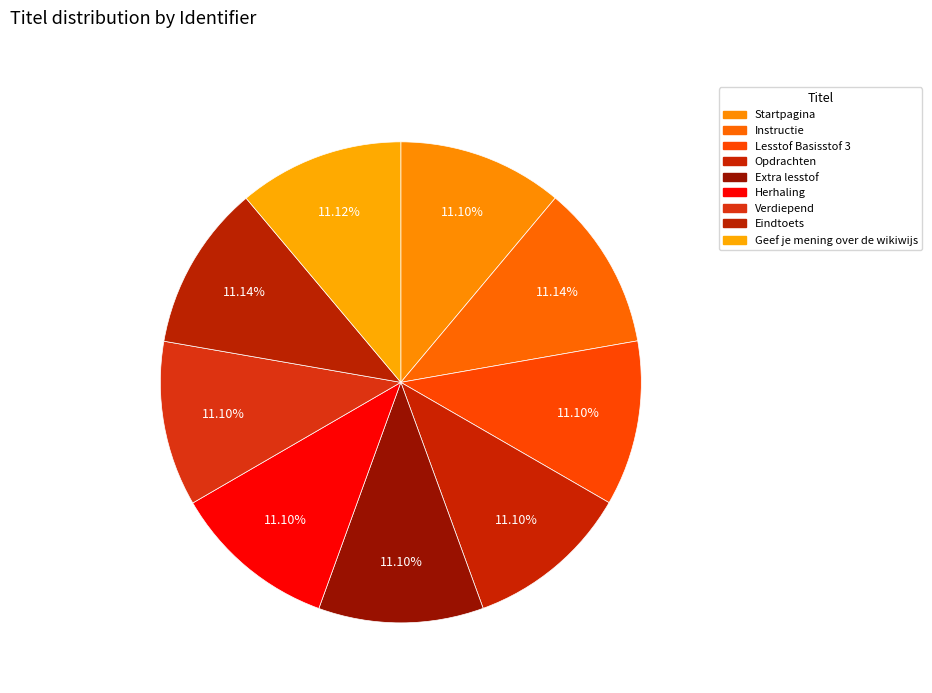

To the nearest percent, what is the combined percentage of Geef je mening over de wikiwijs and Herhaling?

22%